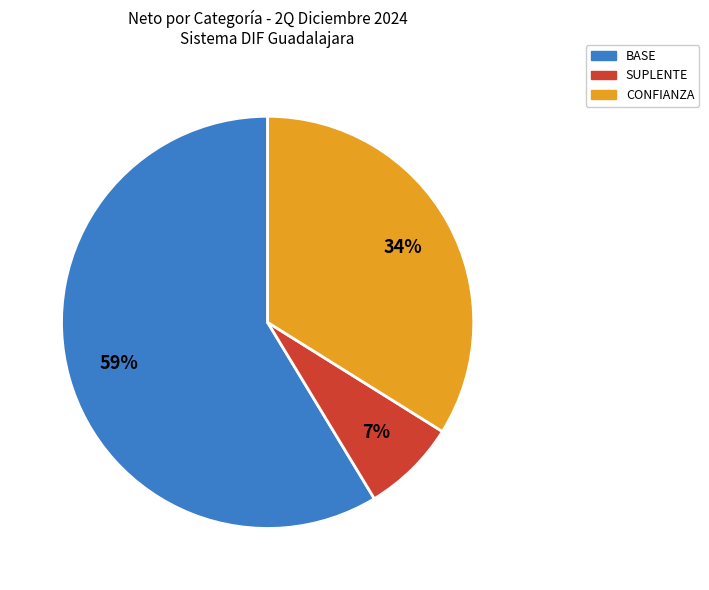

To the nearest percent, what is the average slice percentage?

33%